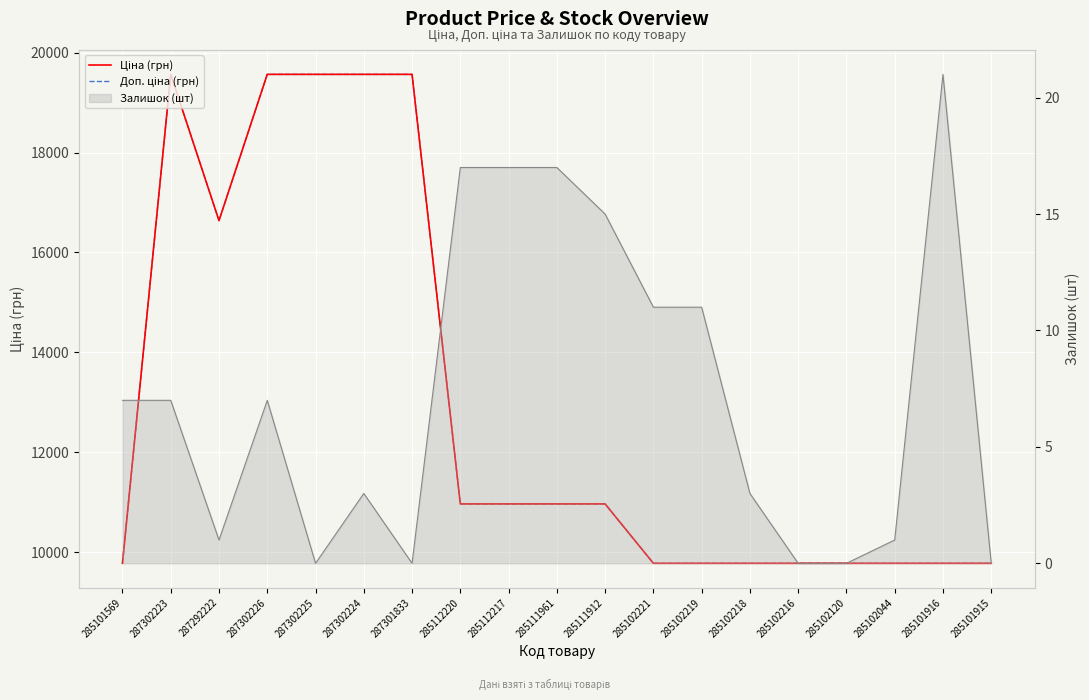

What is the difference between the maximum and minimum values in the Ціна (грн) series?

9789.4